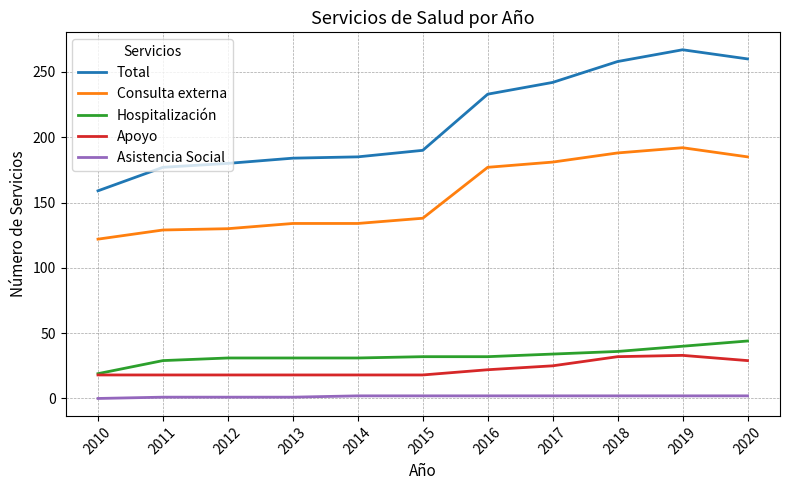

Does the chart have visible grid lines?

Yes